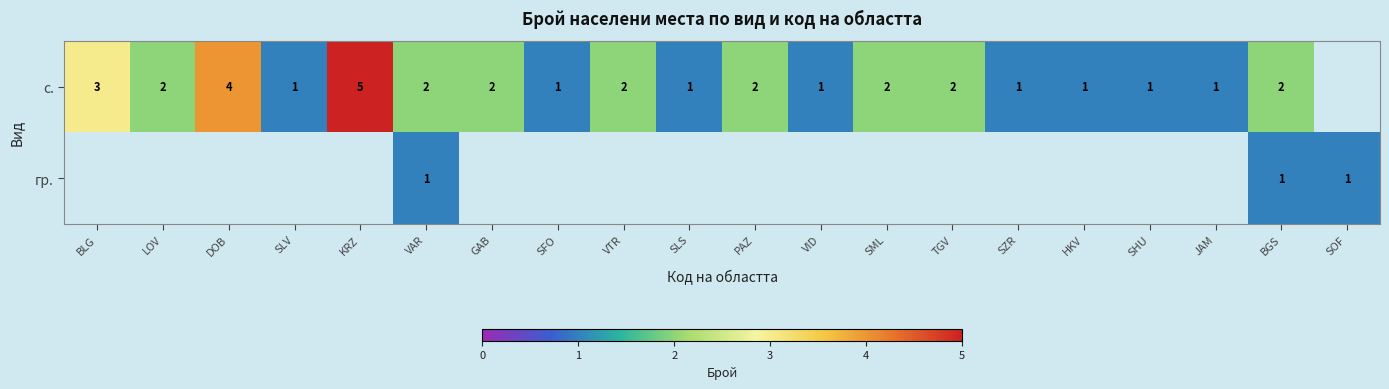

Rank the series at VAR from highest to lowest value.

с., гр.